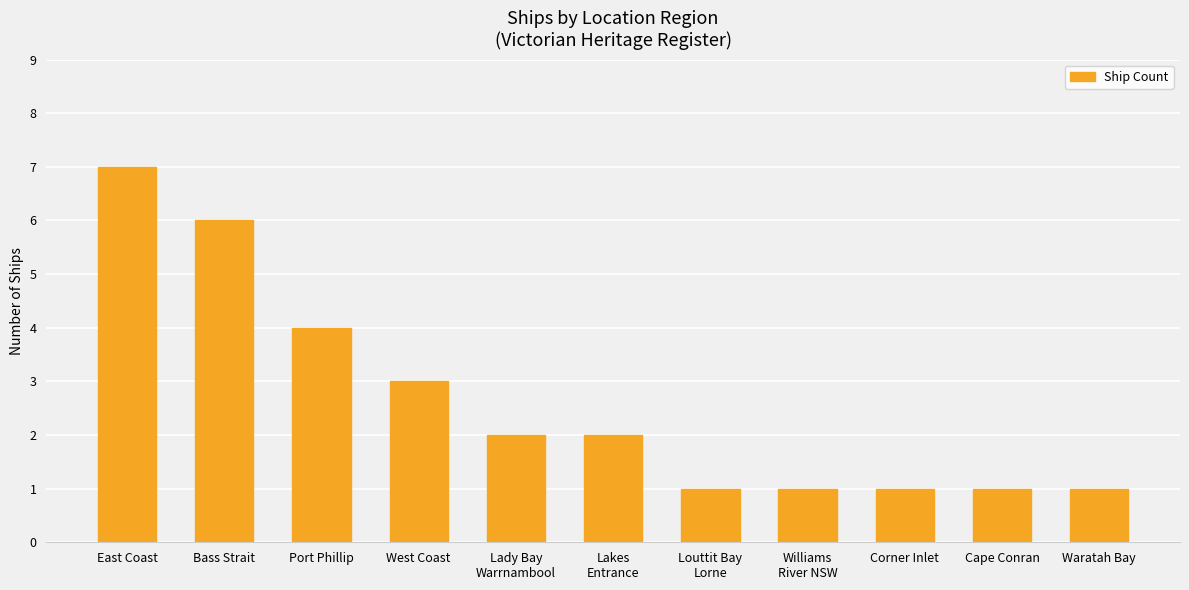

The value at West Coast is 3. True or false?

True